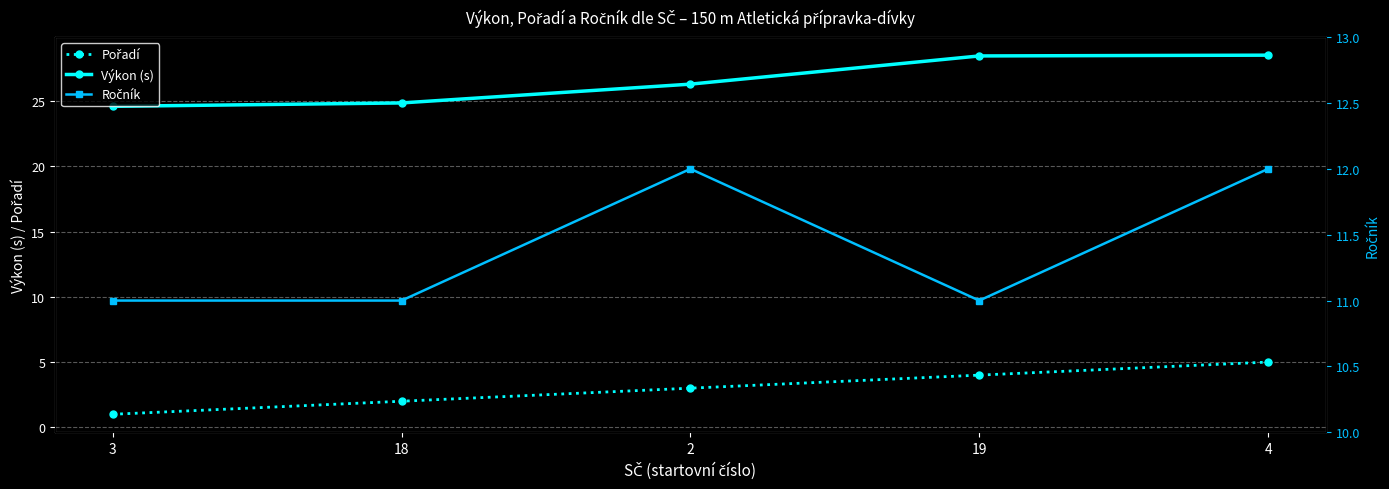

Which series has the largest total across all categories?

Výkon (s)